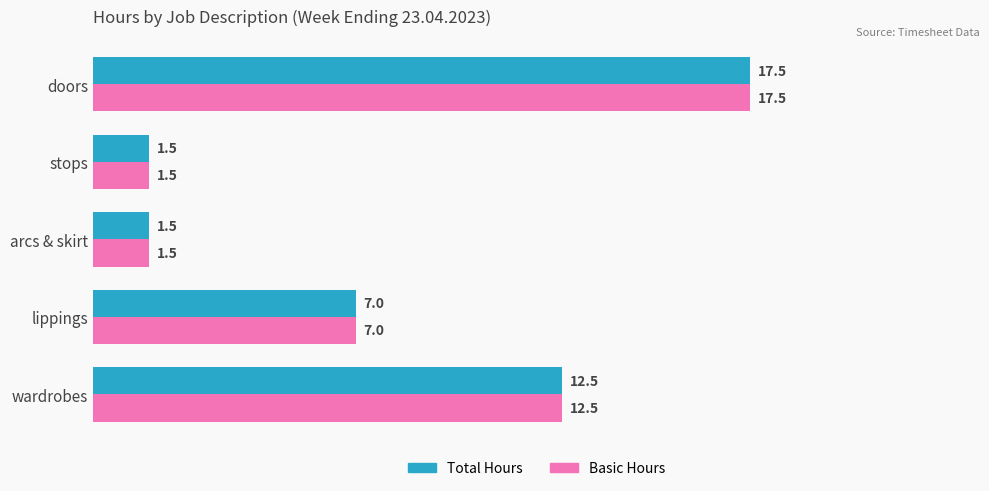

The value of Total Hours at arcs & skirt is 2.5. True or false?

False